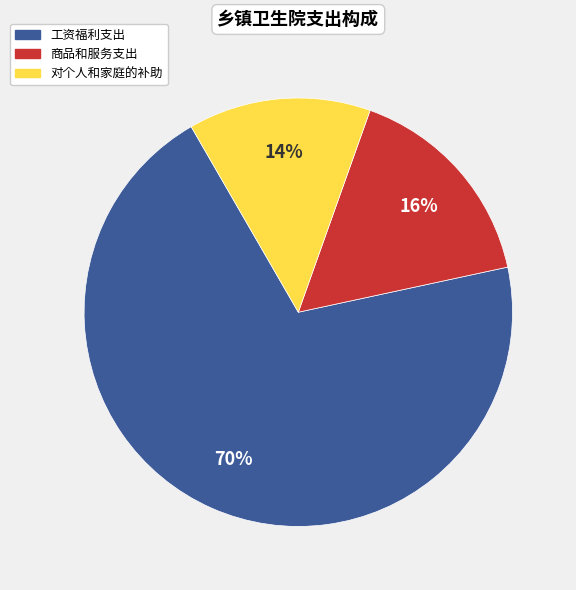

True or false: 对个人和家庭的补助 accounts for 9% of the total.

False